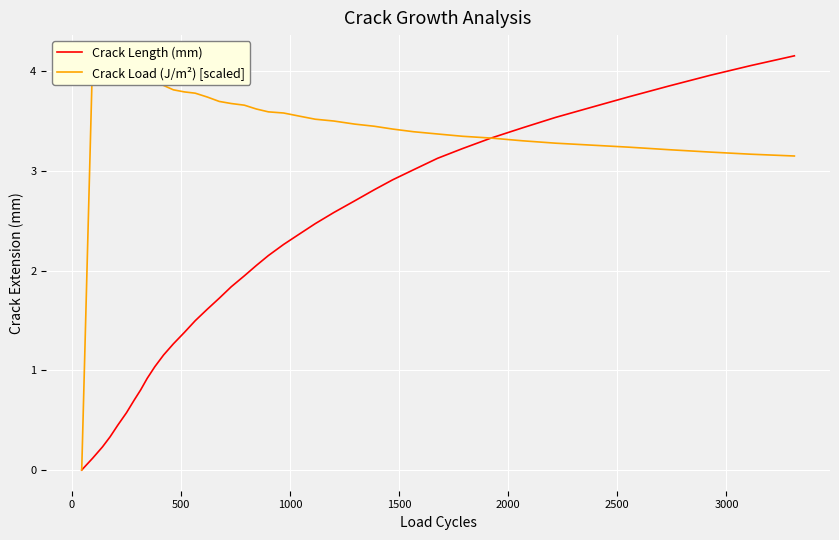

How many values in the Crack Load (J/m²) [scaled] series exceed 3?

38